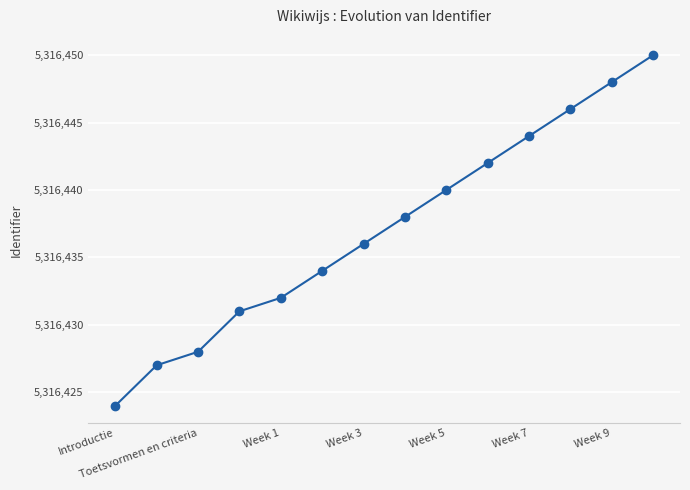

What is the maximum value shown in the chart?

5316450